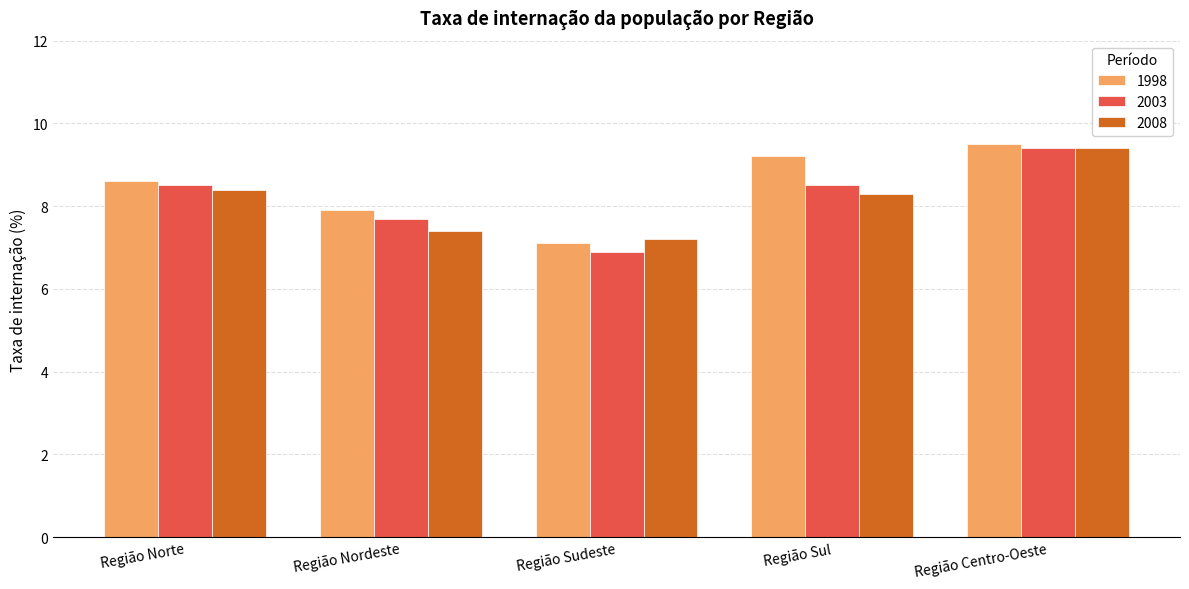

At which label does 2008 reach its peak?

Região Centro-Oeste